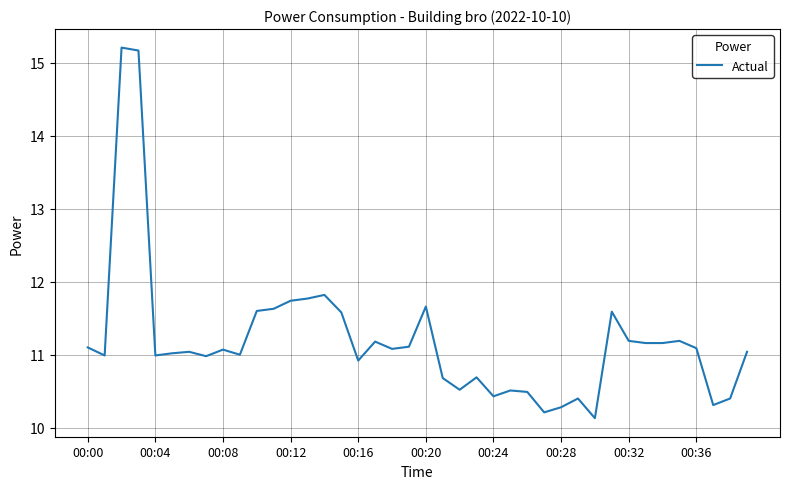

What is the difference between the maximum and minimum values?

5.1